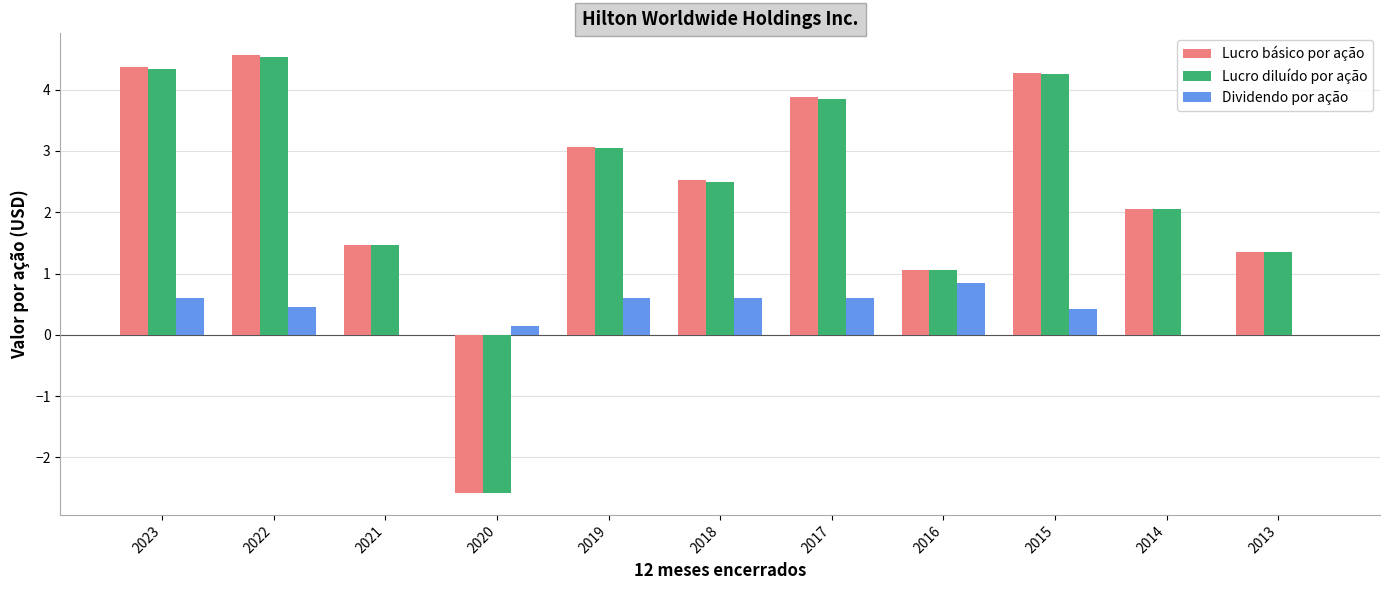

How many distinct data groups are displayed?

3